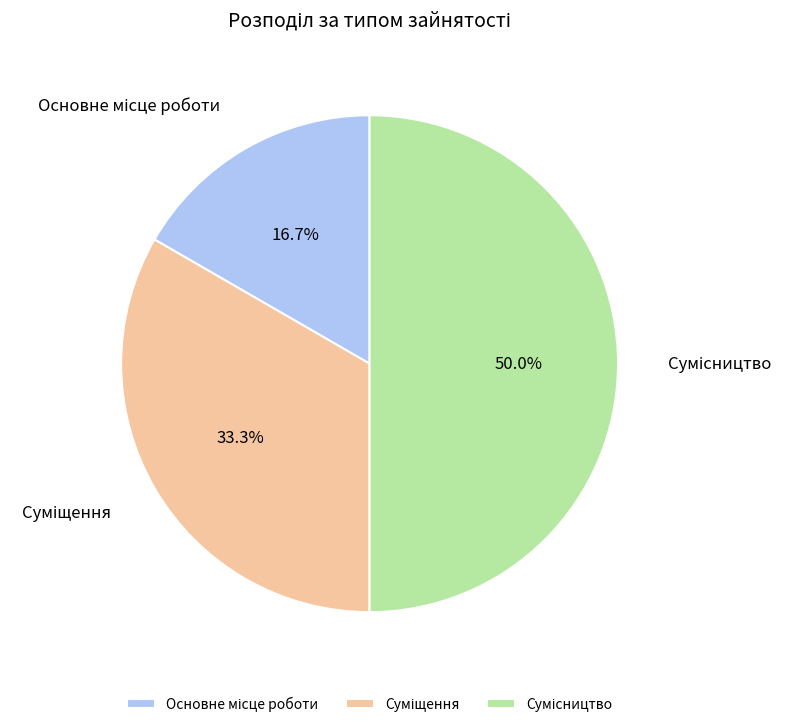

To the nearest percent, what is the difference between the largest and smallest slice percentages?

33%